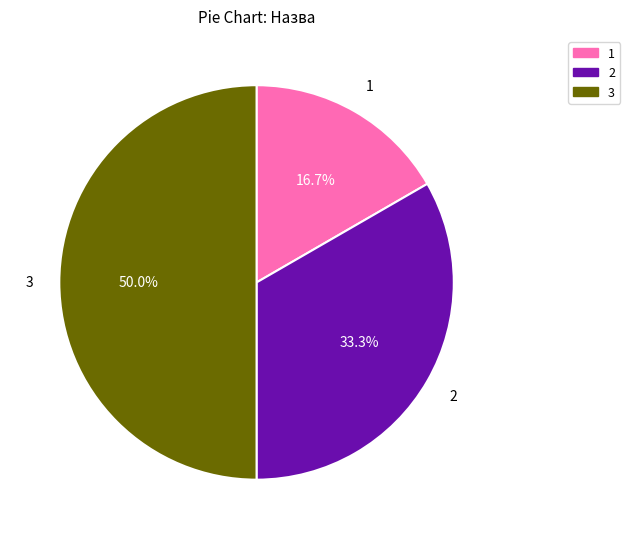

How many slices are in this pie chart?

3